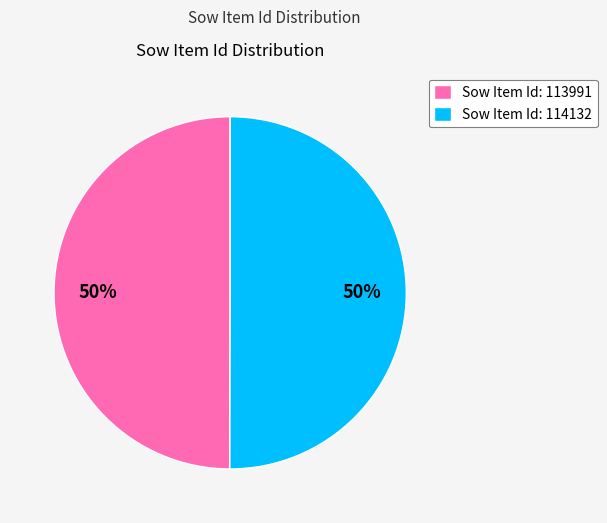

What is the ratio of the value at Sow Item Id: 113991 to the value at Sow Item Id: 114132?

1.0